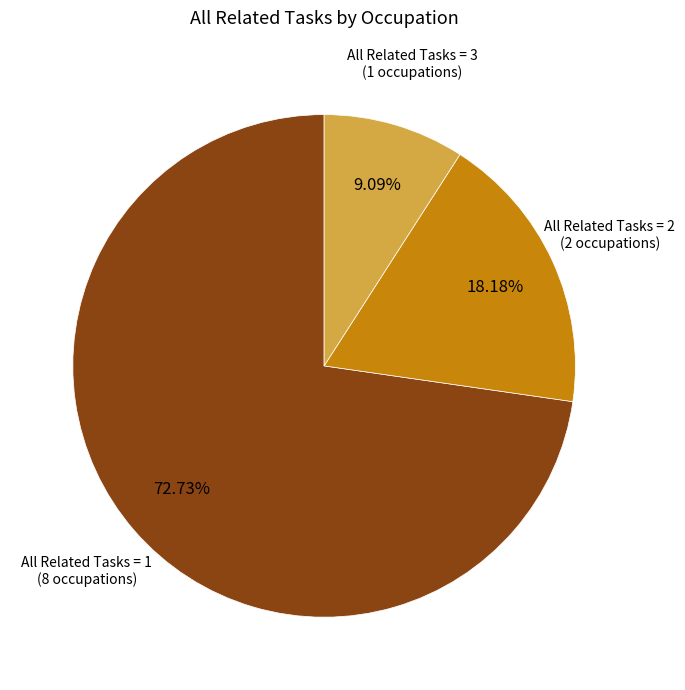

Is there any slice that represents more than half of the pie?

Yes